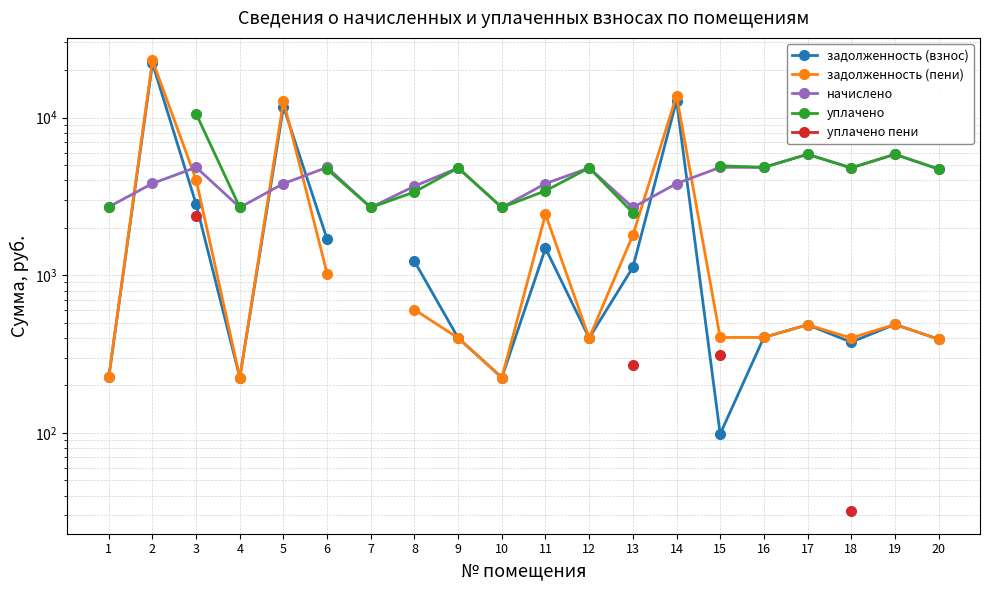

How many interior local peaks does the начислено series have?

6